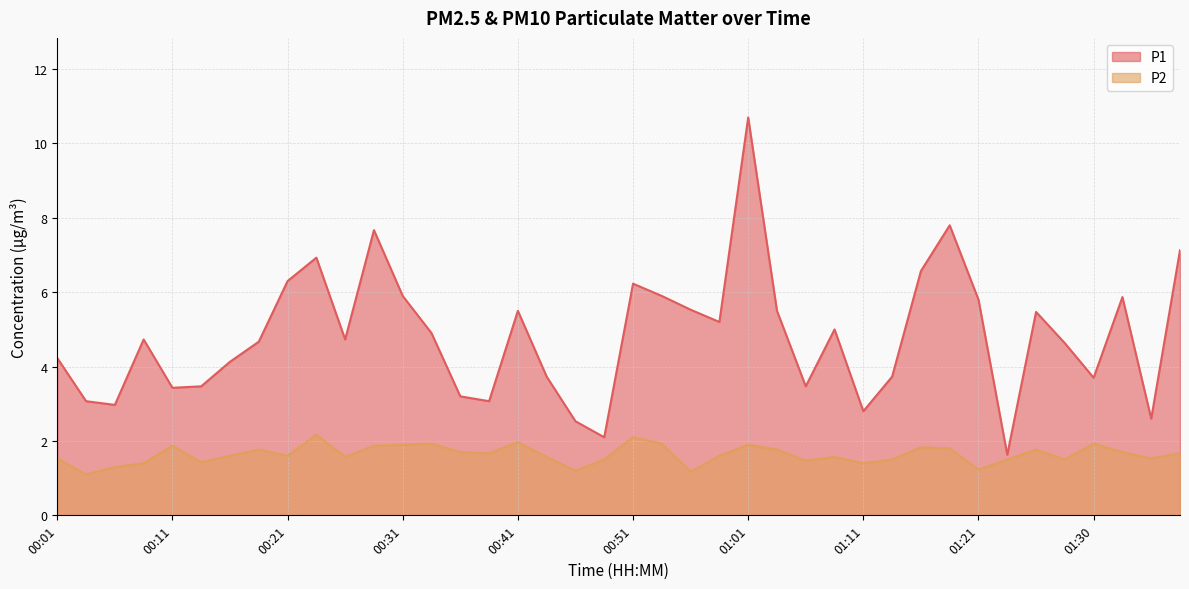

Reading left to right, extract all data points from this chart.

P1: 4.2	3.1	3.0	4.7	3.4	3.5	4.1	4.7	6.3	6.9	4.7	7.7	5.9	4.9	3.2	3.1	5.5	3.7	2.5	2.1	6.2	5.9	5.5	5.2	10.7	5.5	3.5	5.0	2.8	3.7	6.6	7.8	5.8	1.6	5.5	4.6	3.7	5.9	2.6	7.1
P2: 1.5	1.1	1.3	1.4	1.9	1.4	1.6	1.8	1.6	2.2	1.6	1.9	1.9	1.9	1.7	1.7	2.0	1.6	1.2	1.5	2.1	1.9	1.2	1.6	1.9	1.8	1.5	1.6	1.4	1.5	1.8	1.8	1.2	1.5	1.8	1.5	1.9	1.7	1.5	1.7